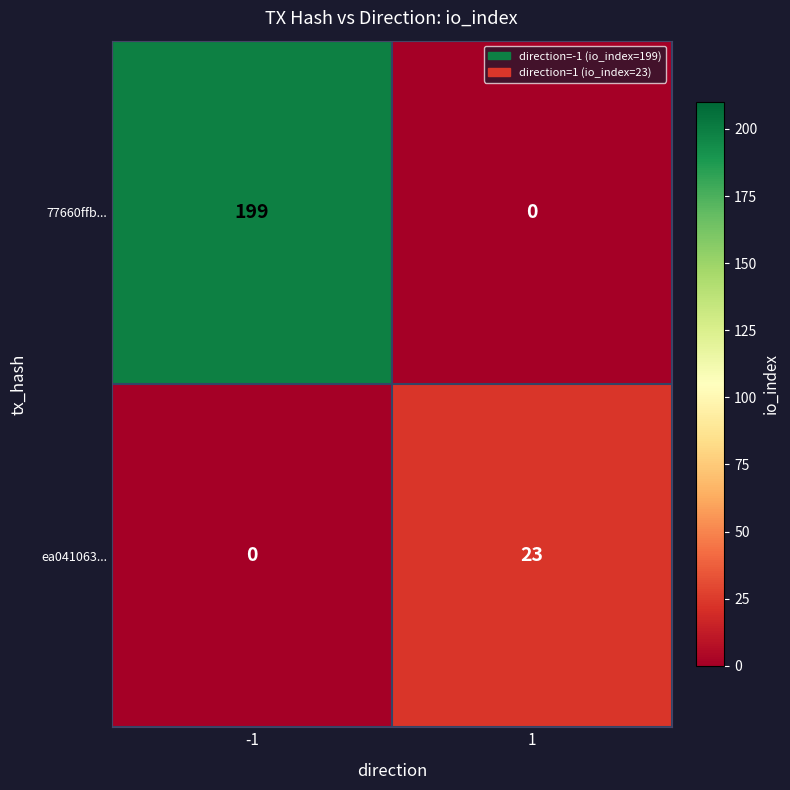

Reading left to right, transcribe all the data shown in this chart.

77660ffb...: 199	0
ea041063...: 0	23